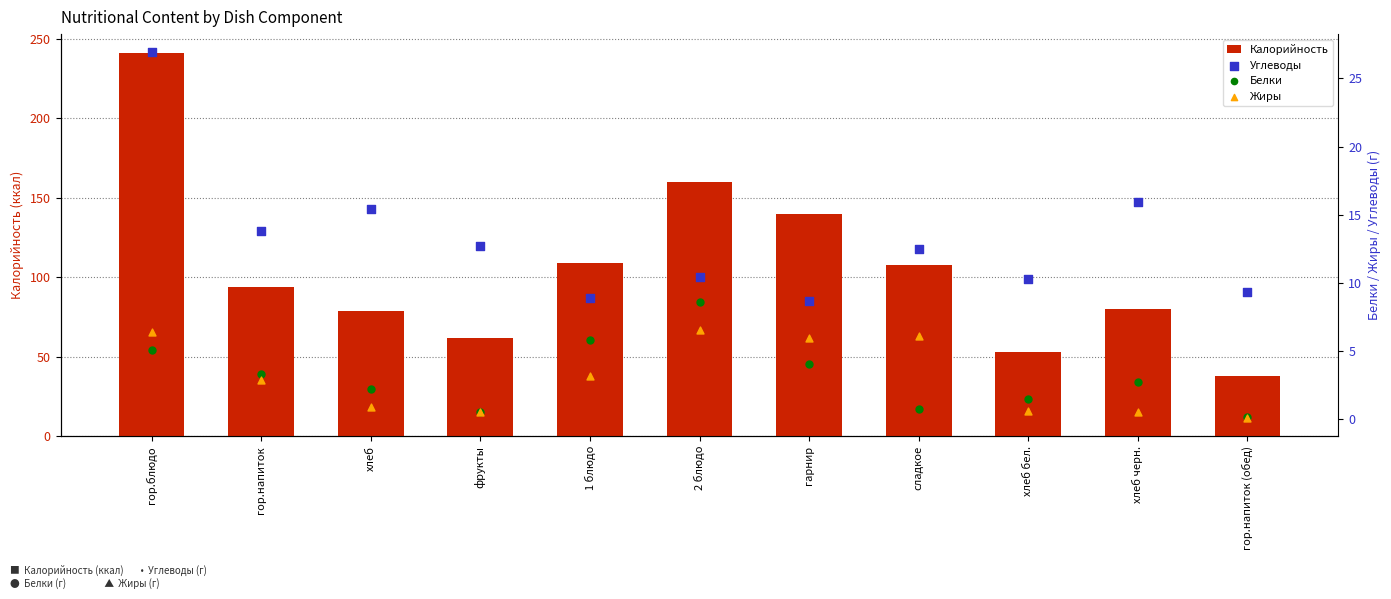

Which series has the largest Y range (max minus min)?

Калорийность